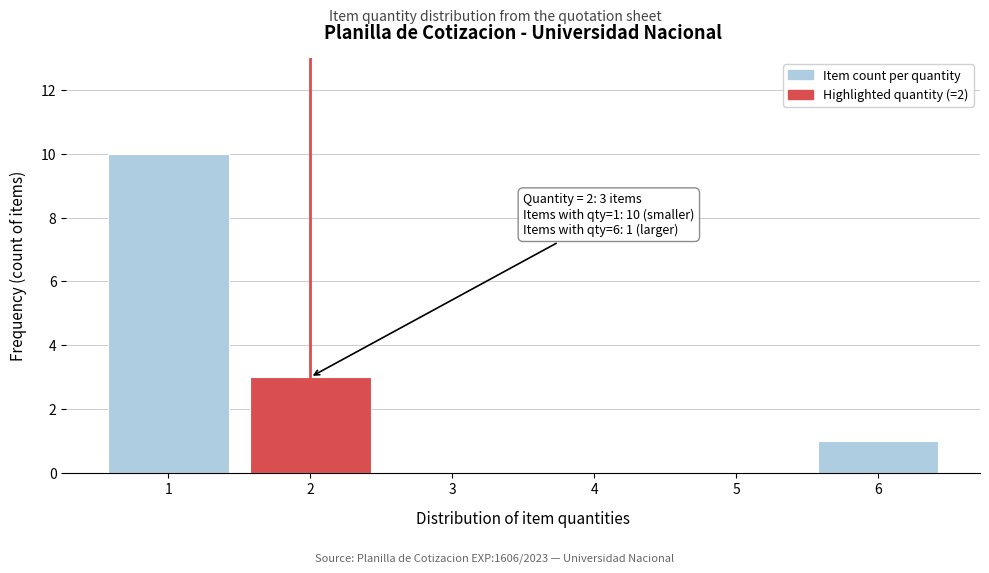

Which range on the x-axis has the tallest bar?

0.5 to 1.5